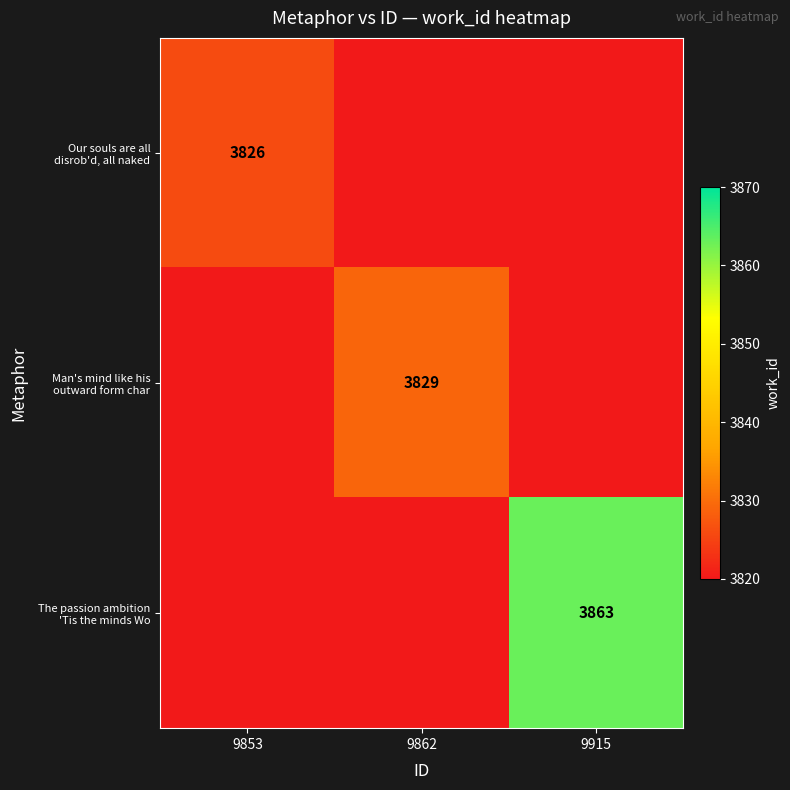

What is the greatest value displayed?

3863.0